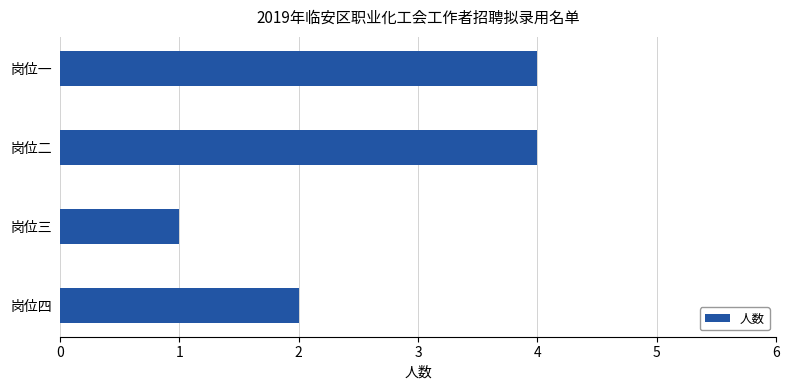

What is the difference between the second highest and second lowest values?

2